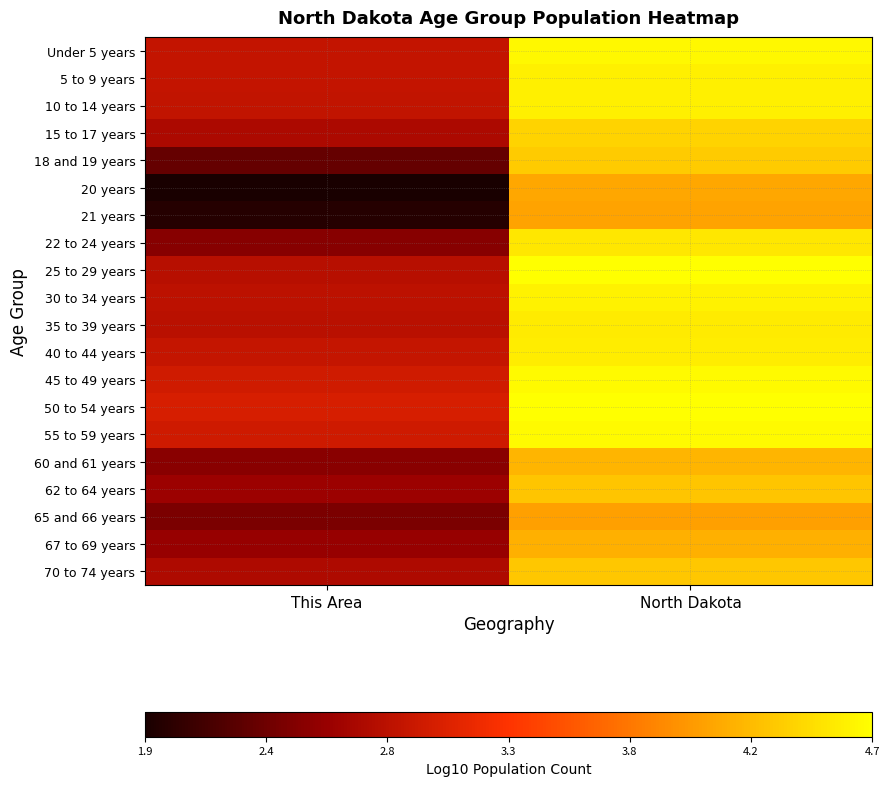

Reading left to right, extract all data points from this chart.

Under 5 years: This Area=2.9	North Dakota=4.6
5 to 9 years: This Area=2.9	North Dakota=4.6
10 to 14 years: This Area=2.9	North Dakota=4.6
15 to 17 years: This Area=2.8	North Dakota=4.4
18 and 19 years: This Area=2.3	North Dakota=4.3
20 years: This Area=1.9	North Dakota=4.1
21 years: This Area=2.0	North Dakota=4.1
22 to 24 years: This Area=2.5	North Dakota=4.5
25 to 29 years: This Area=2.8	North Dakota=4.7
30 to 34 years: This Area=2.9	North Dakota=4.6
35 to 39 years: This Area=2.8	North Dakota=4.6
40 to 44 years: This Area=2.9	North Dakota=4.6
45 to 49 years: This Area=3.0	North Dakota=4.7
50 to 54 years: This Area=3.0	North Dakota=4.7
55 to 59 years: This Area=3.0	North Dakota=4.7
60 and 61 years: This Area=2.5	North Dakota=4.2
62 to 64 years: This Area=2.6	North Dakota=4.3
65 and 66 years: This Area=2.5	North Dakota=4.1
67 to 69 years: This Area=2.6	North Dakota=4.2
70 to 74 years: This Area=2.8	North Dakota=4.3